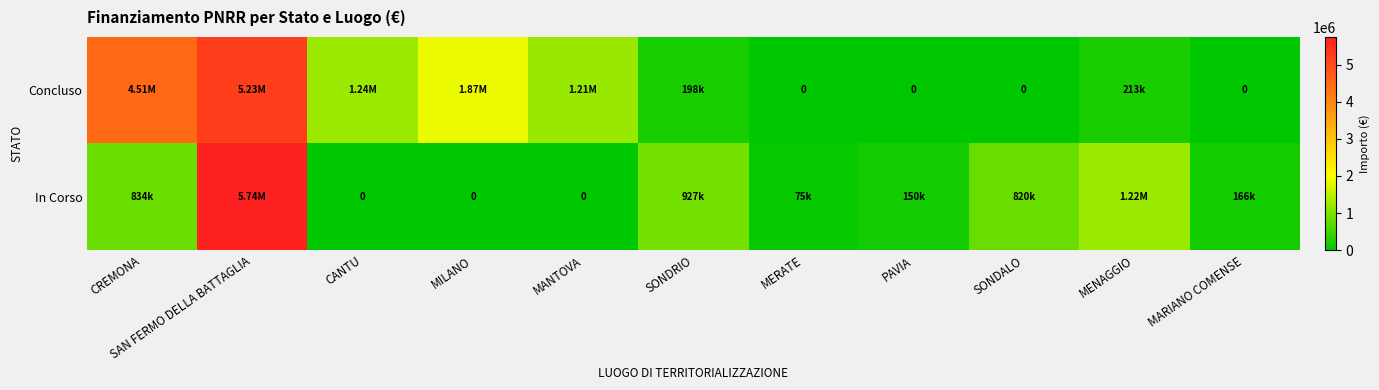

Between SAN FERMO DELLA BATTAGLIA and MILANO, which series saw the biggest shift?

In Corso